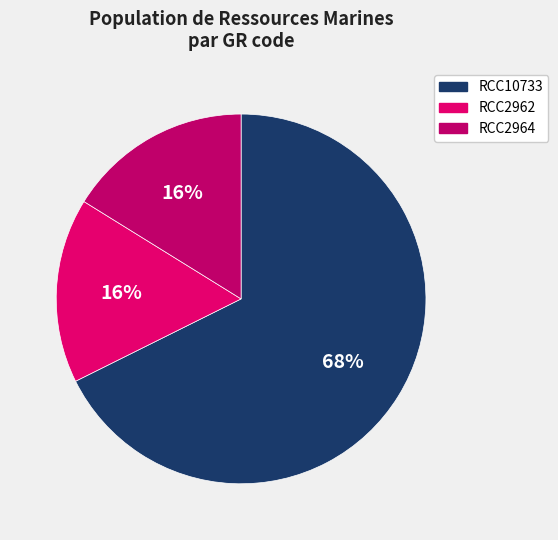

To the nearest percent, what percentage of the pie is RCC2964?

16%